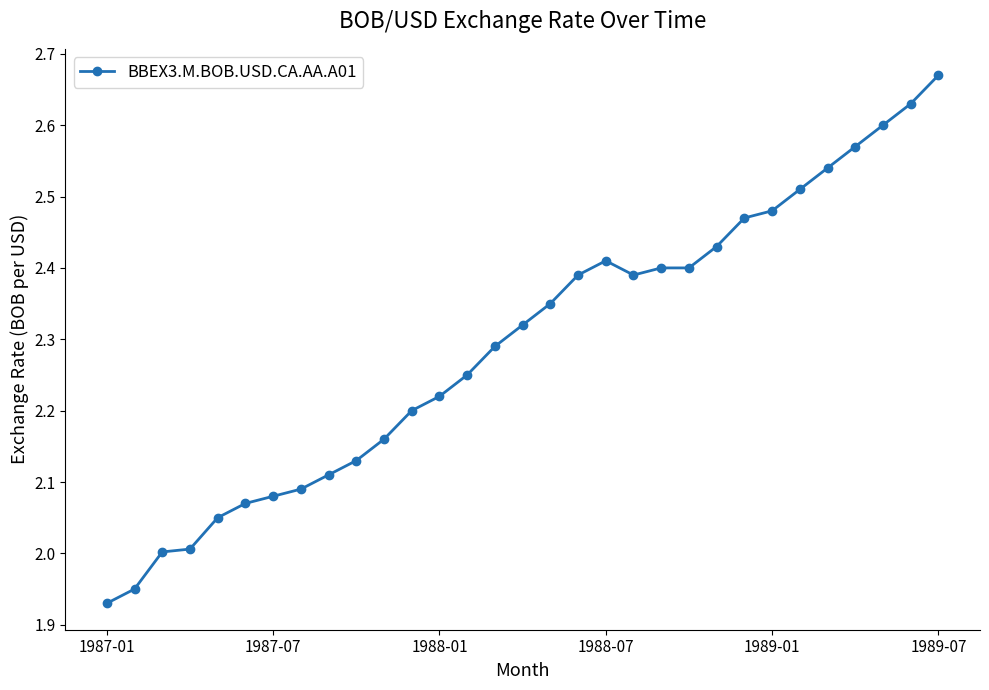

True or false: the data has more than 0 interior local peaks.

True